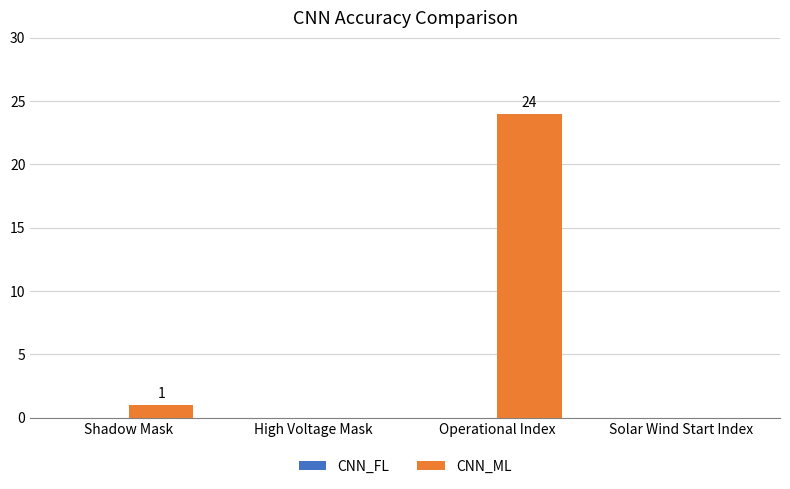

What is the maximum value shown in the chart?

24